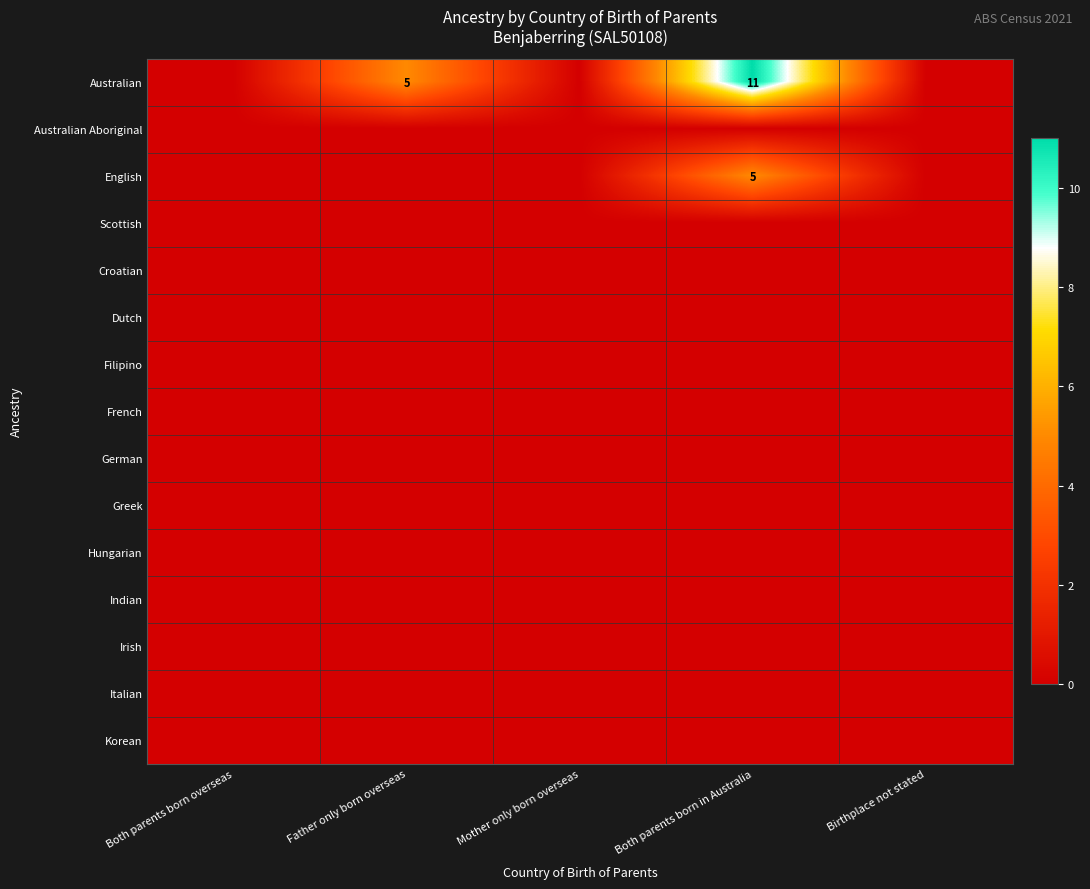

Is the value of English at Mother only born overseas greater than the value of Filipino at Both parents born in Australia?

No